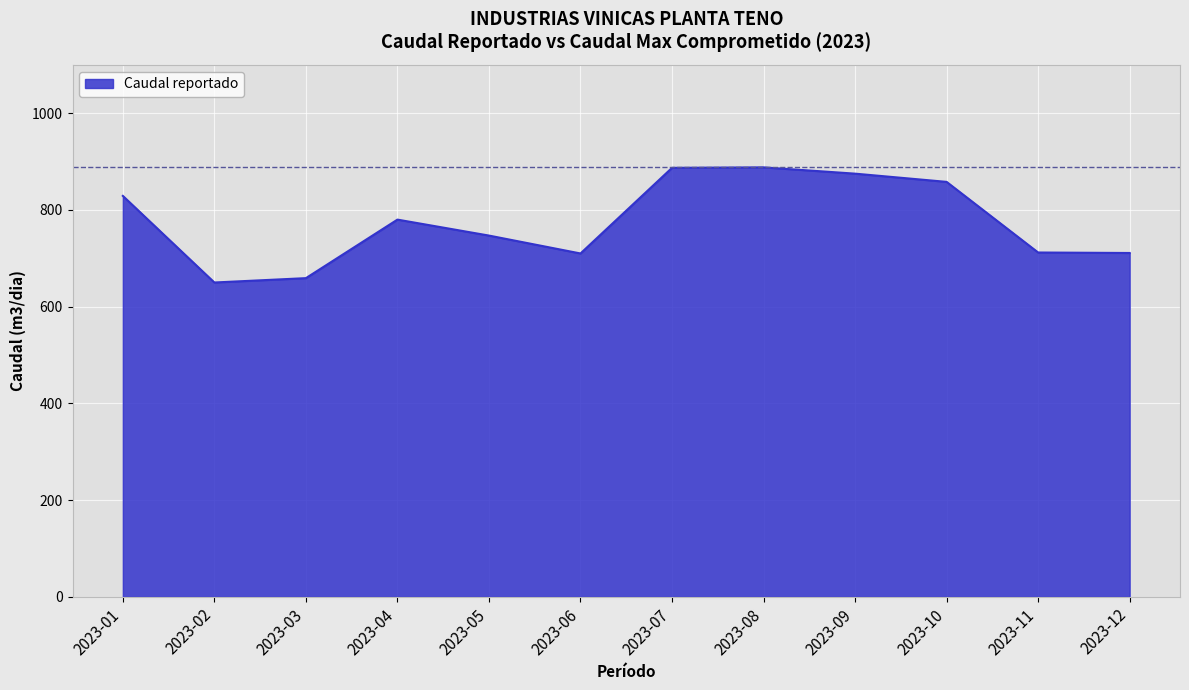

What is the ratio of the value at 2023-09 to the value at 2023-11?

1.2